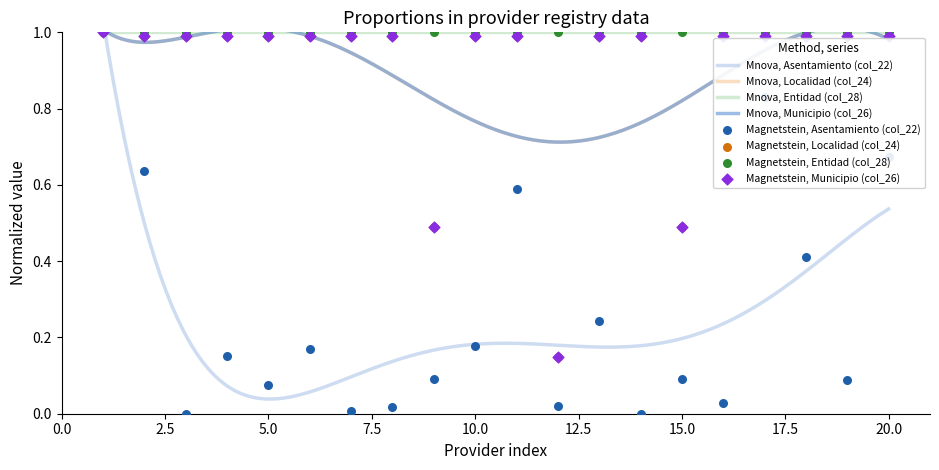

At how many categories does at least one series exceed 0?

20